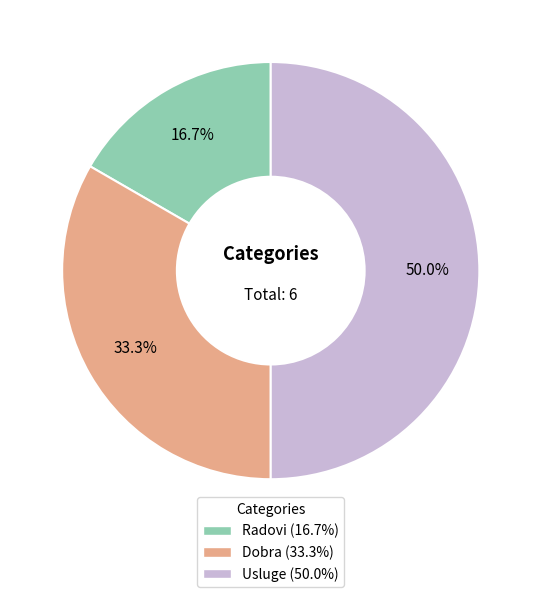

Count the number of slices in the pie.

3